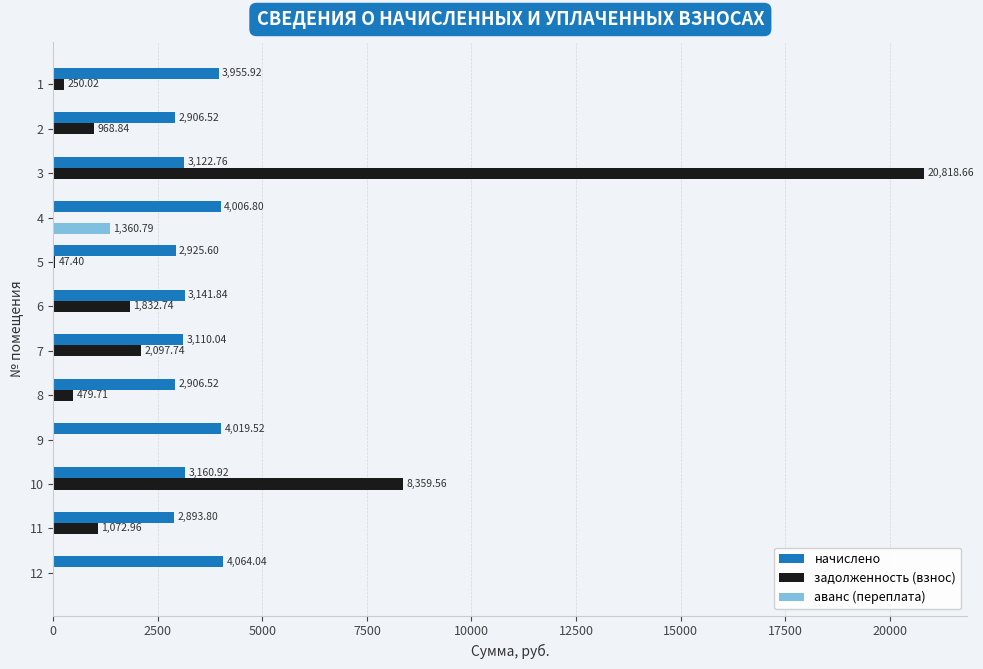

At which category is the sum across all series the highest?

3